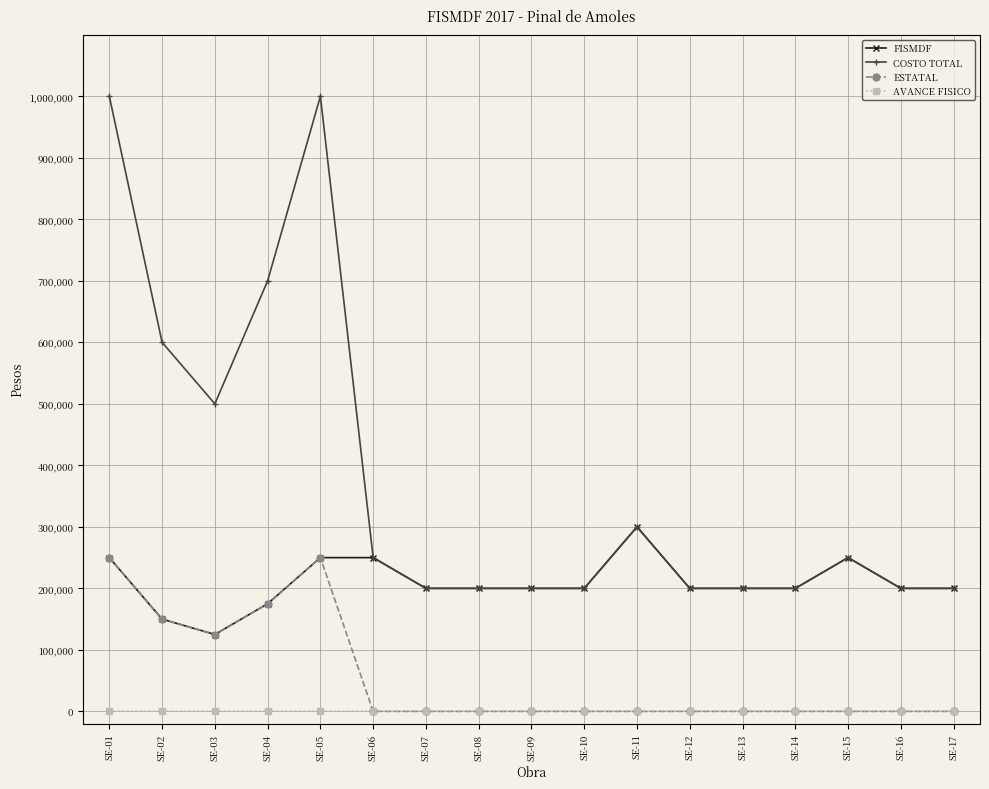

What is the total value across all series at SE-13?

400000